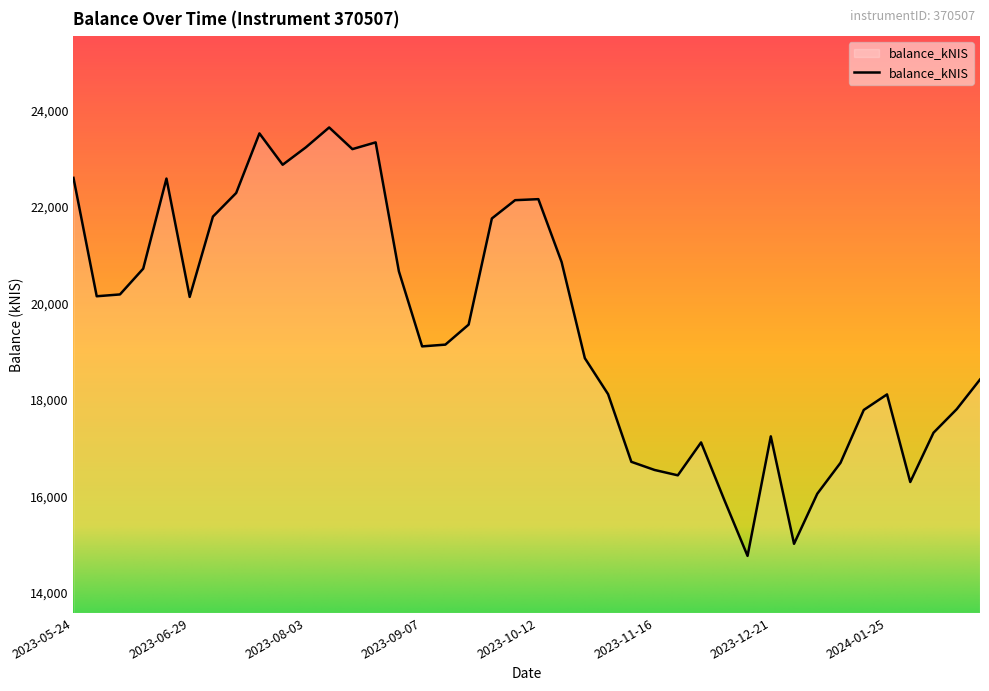

What is the difference between the maximum and minimum values?

8874.4